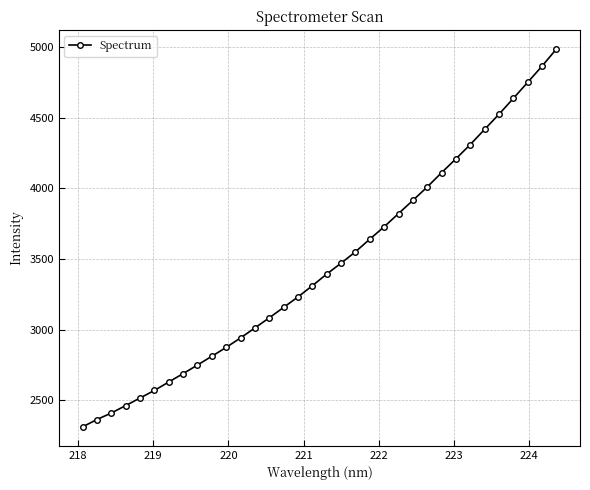

Count the number of categories in the chart.

34